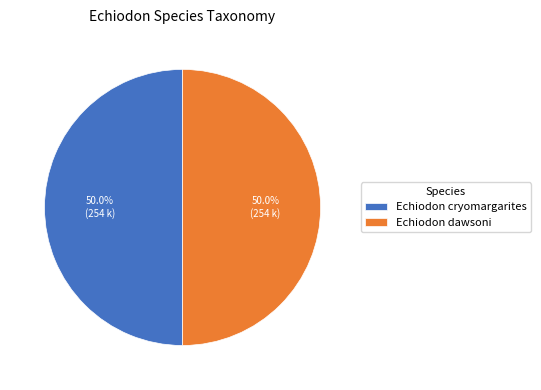

To the nearest percent, what portion does Echiodon dawsoni represent?

50%